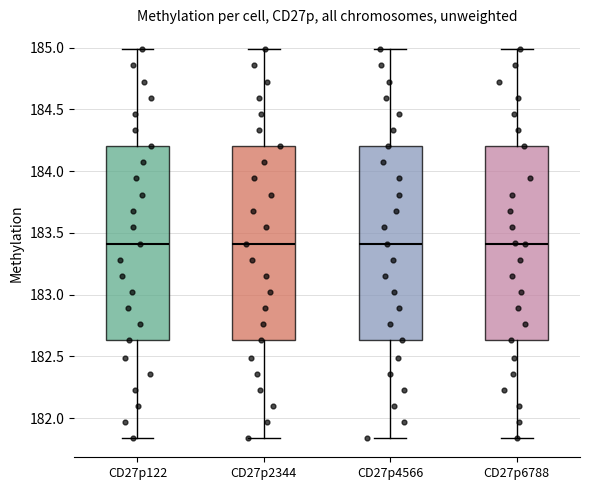

Where does the upper whisker of the box for CD27p6788 end on the y-axis? The values are not printed on the chart, so give them approximately, as read against the axis.

185.00